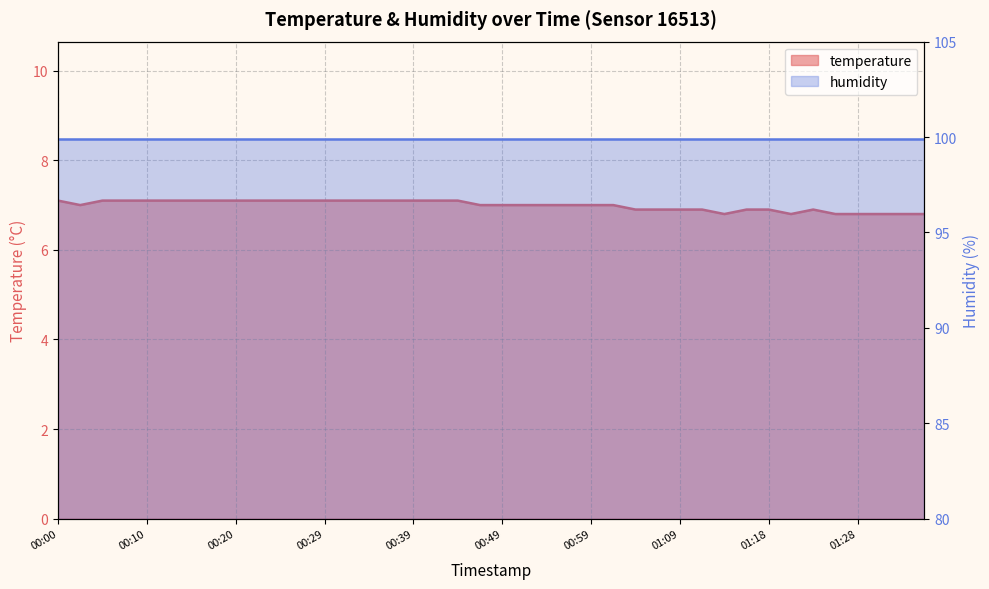

Is it true that the value at 00:10 is 7.1?

True